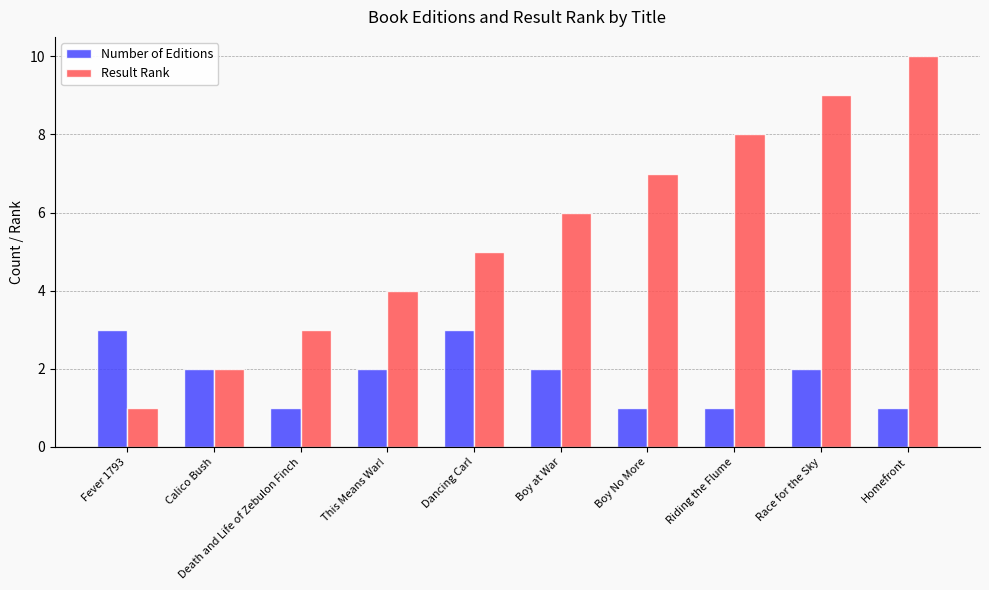

Which category has the highest value across all series?

Homefront